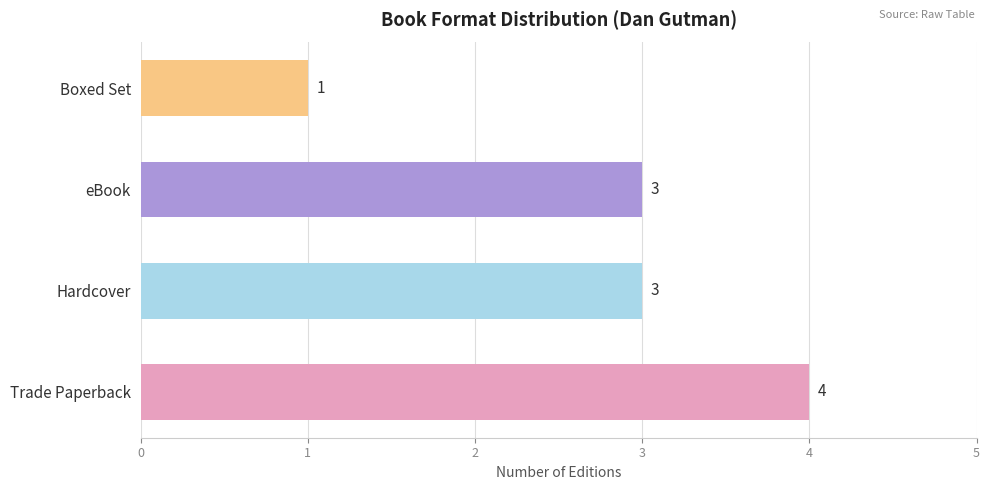

Reading bottom to top, what are all the values shown in this chart?

4	3	3	1